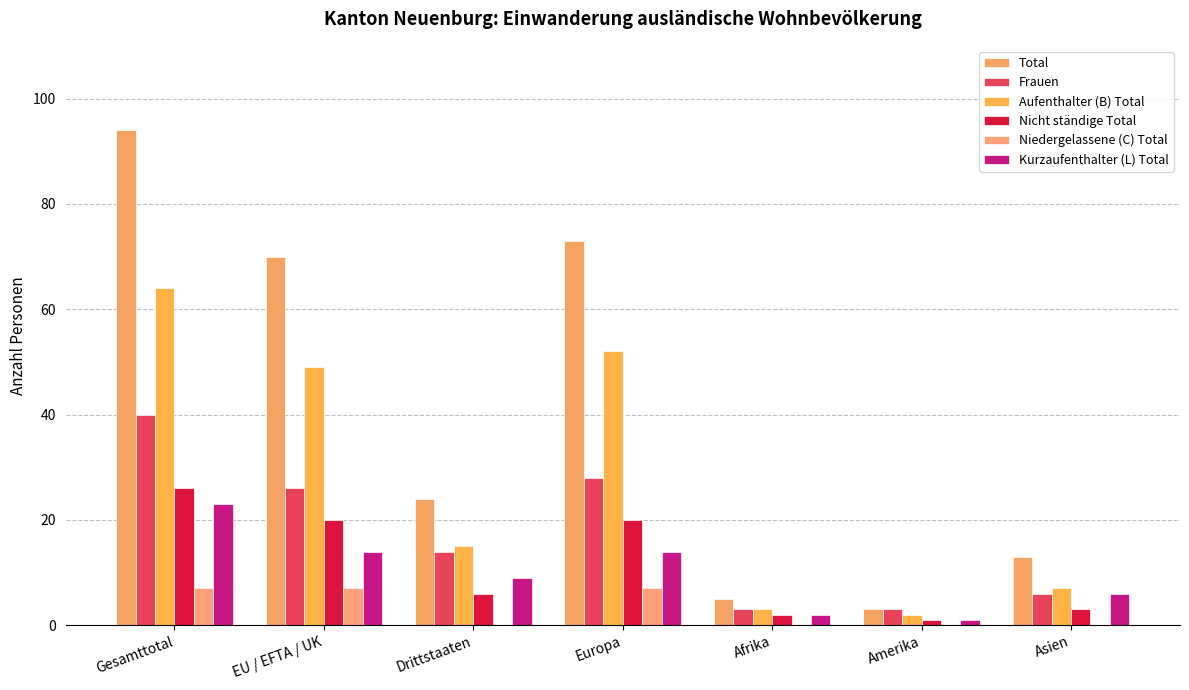

Reading left to right, what are all the values shown in this chart?

Total: 94	70	24	73	5	3	13
Frauen: 40	26	14	28	3	3	6
Aufenthalter (B) Total: 64	49	15	52	3	2	7
Nicht ständige Total: 26	20	6	20	2	1	3
Niedergelassene (C) Total: 7	7	0	7	0	0	0
Kurzaufenthalter (L) Total: 23	14	9	14	2	1	6